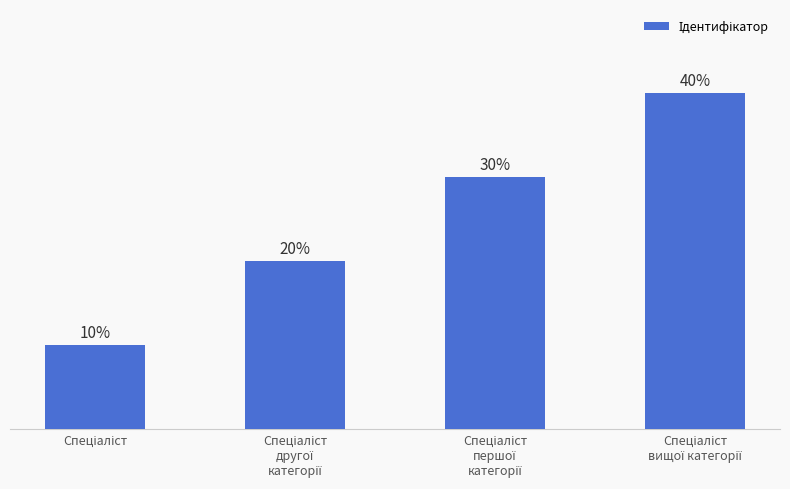

Does the chart contain any negative values?

No